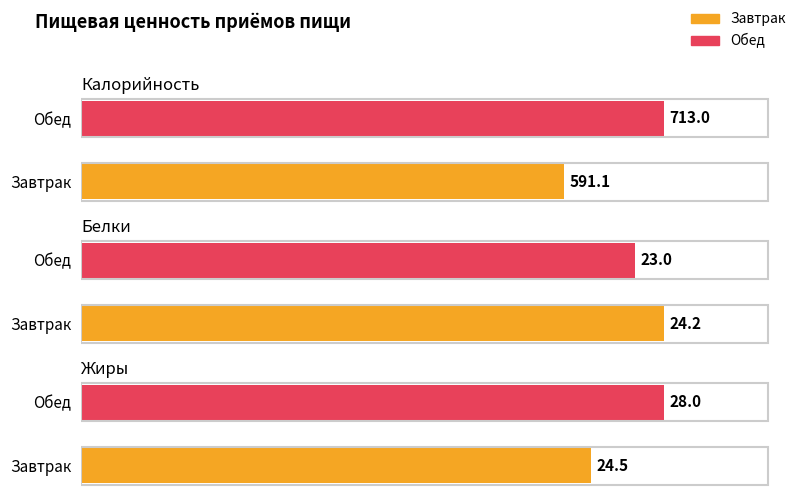

True or false: Жиры has a value of 42.4 at Завтрак.

False